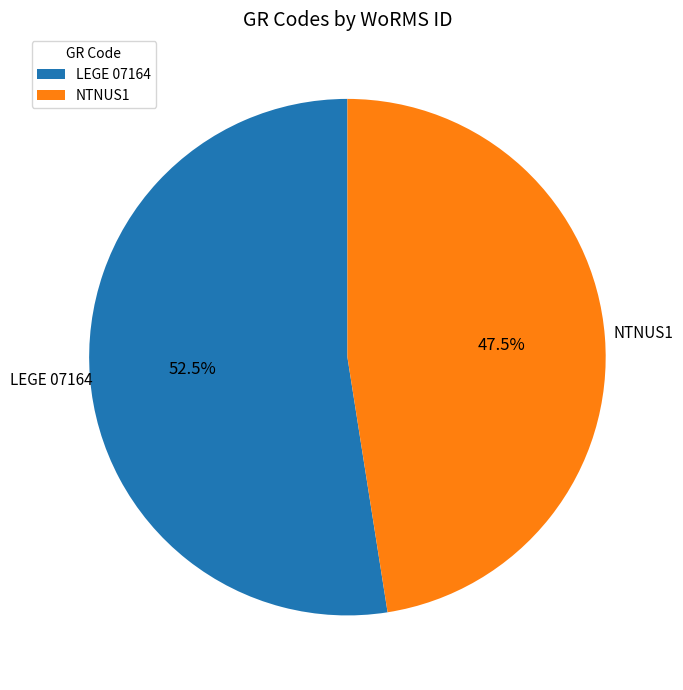

Which slice is the largest?

LEGE 07164